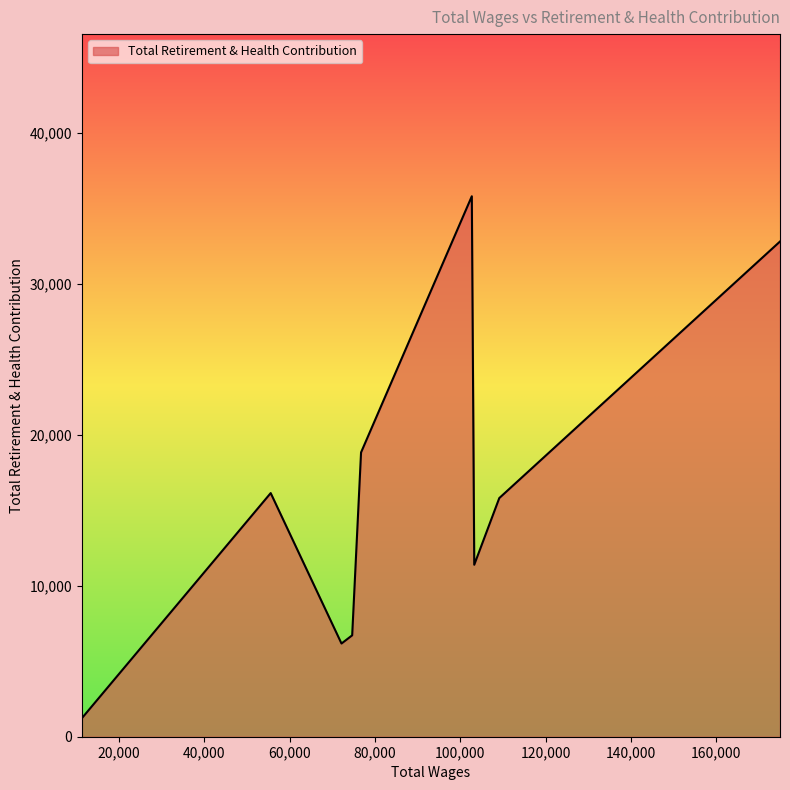

What is the difference between the maximum and minimum values?

34566